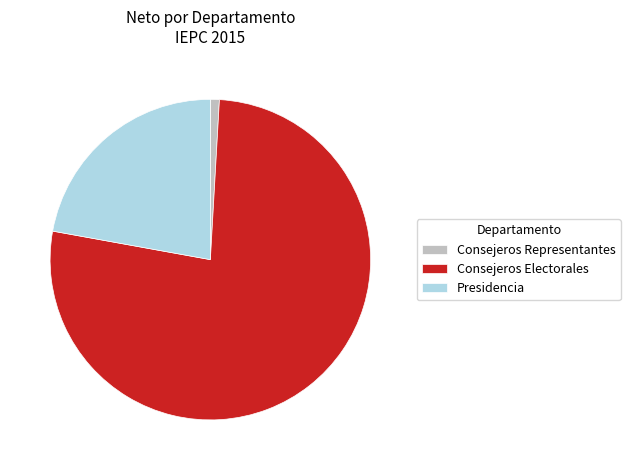

Rank the categories by value from lowest to highest.

Consejeros Representantes, Presidencia, Consejeros Electorales